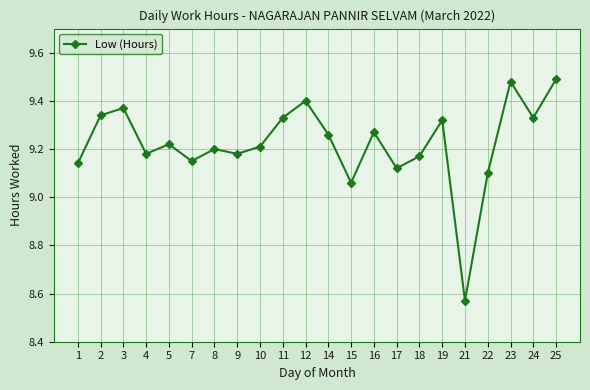

The value at 12 is 3.0. True or false?

False